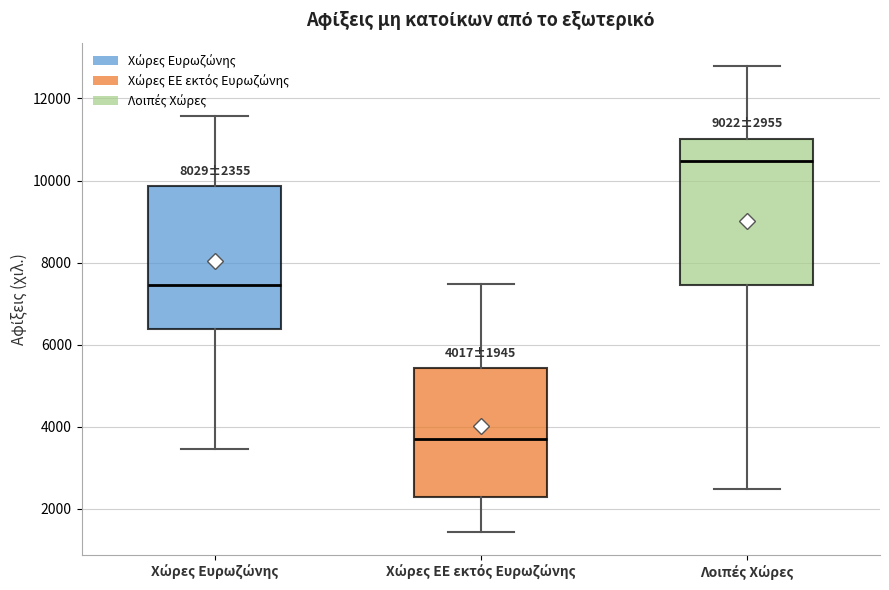

Which box has the lowest median line?

Χώρες ΕΕ εκτός Ευρωζώνης